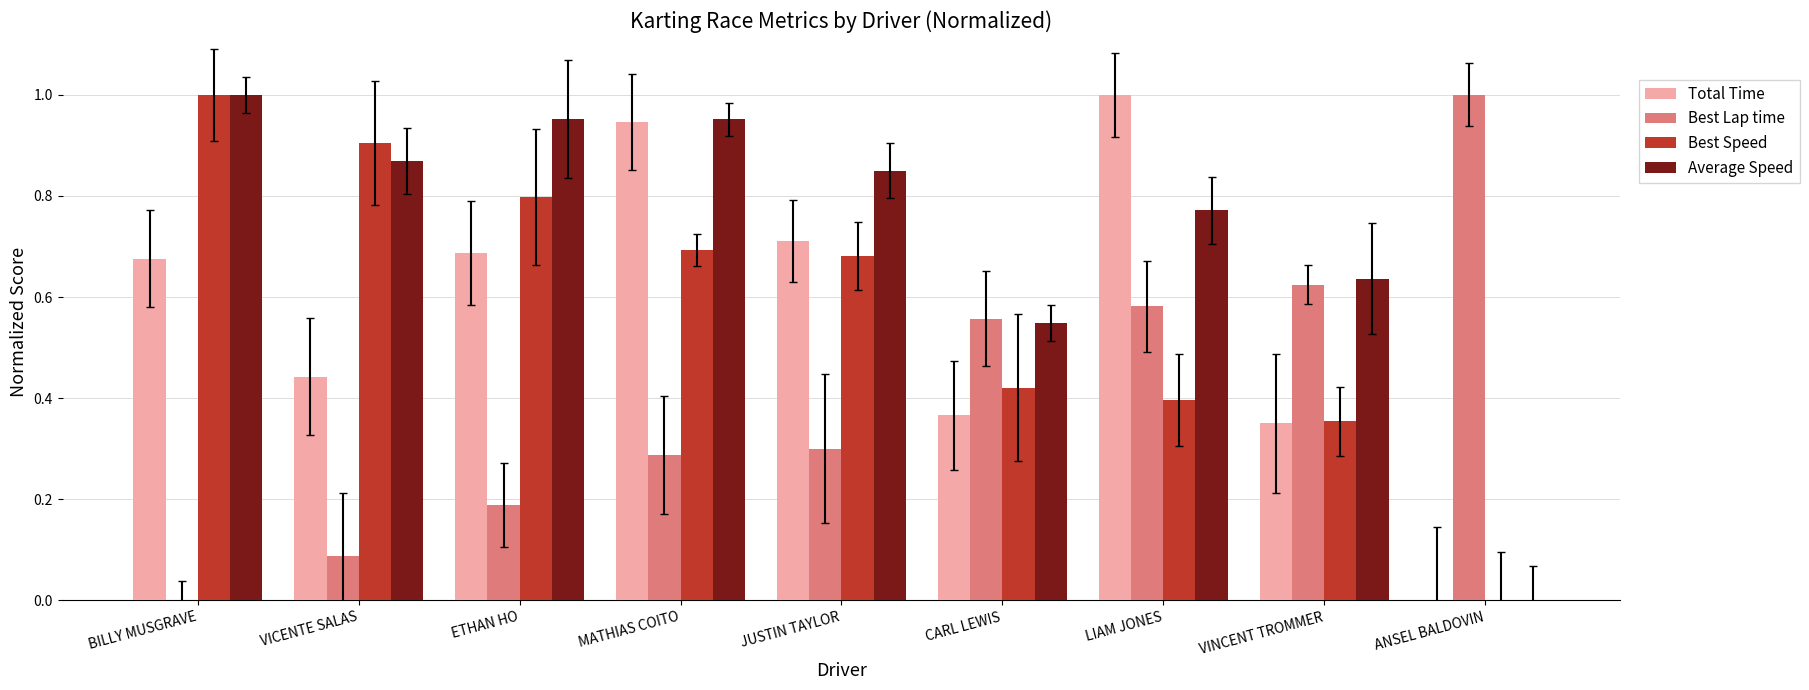

What is the average value of the Best Lap time series?

0.4